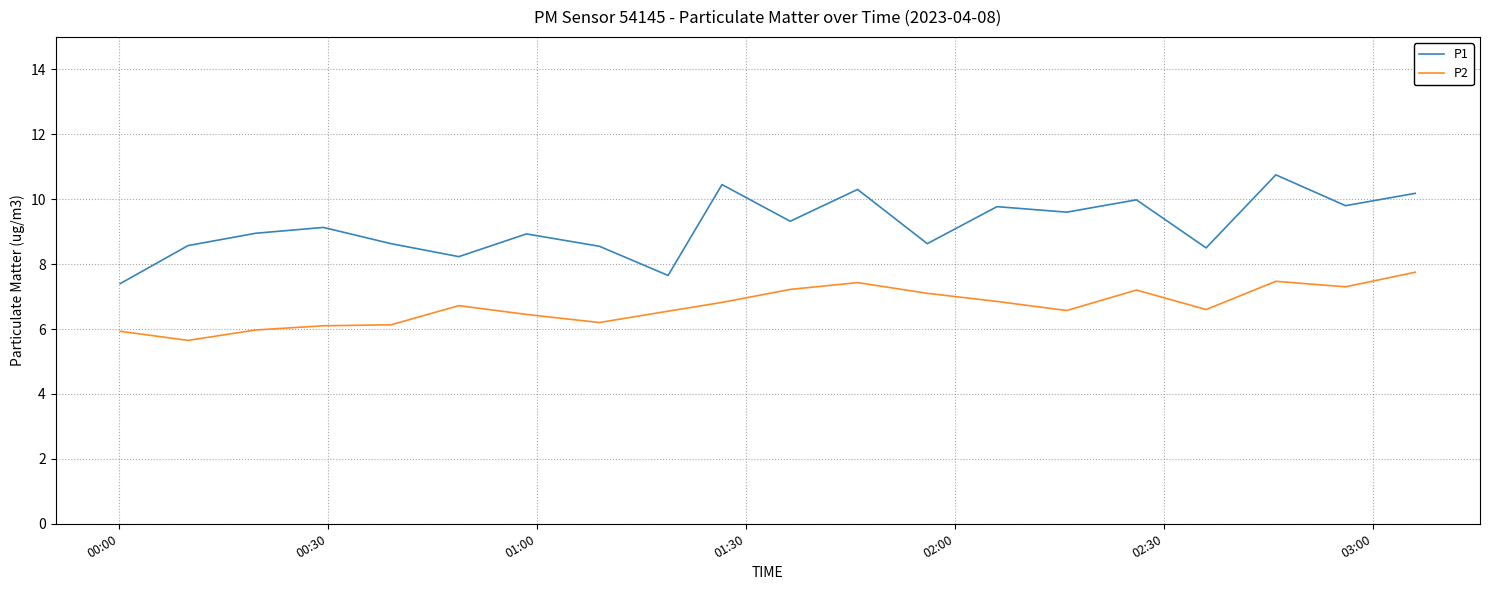

Which series has the widest spread of values?

P1